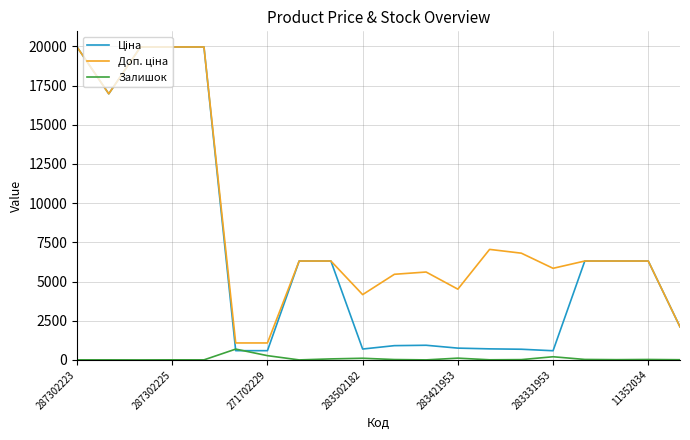

What is the maximum value shown in the chart?

19964.2